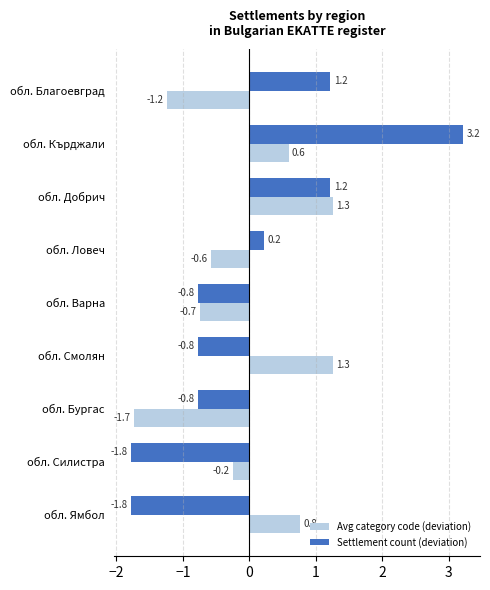

Where is Avg category code (deviation) nearest to the value 0?

обл. Силистра